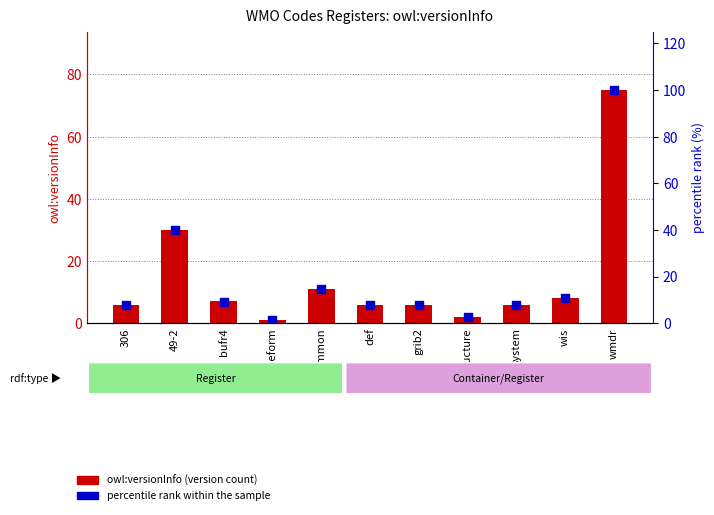

Which series reaches the minimum Y coordinate?

owl:versionInfo (version count)